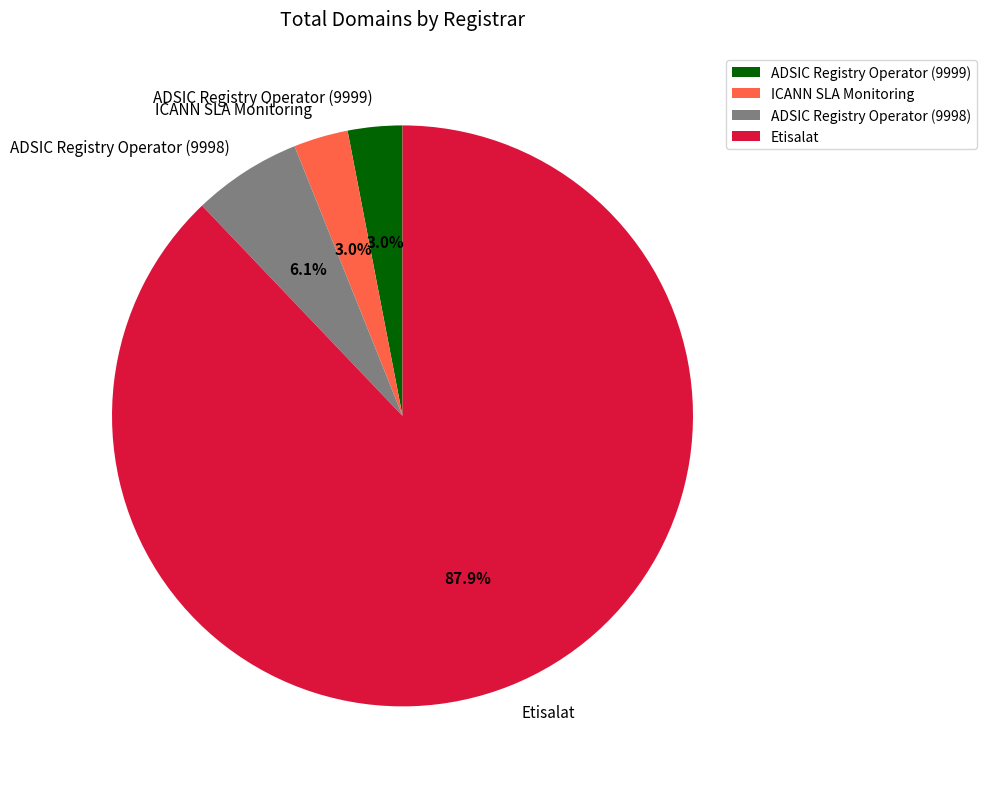

Is the sum of Etisalat and ADSIC Registry Operator (9999) greater than half?

Yes